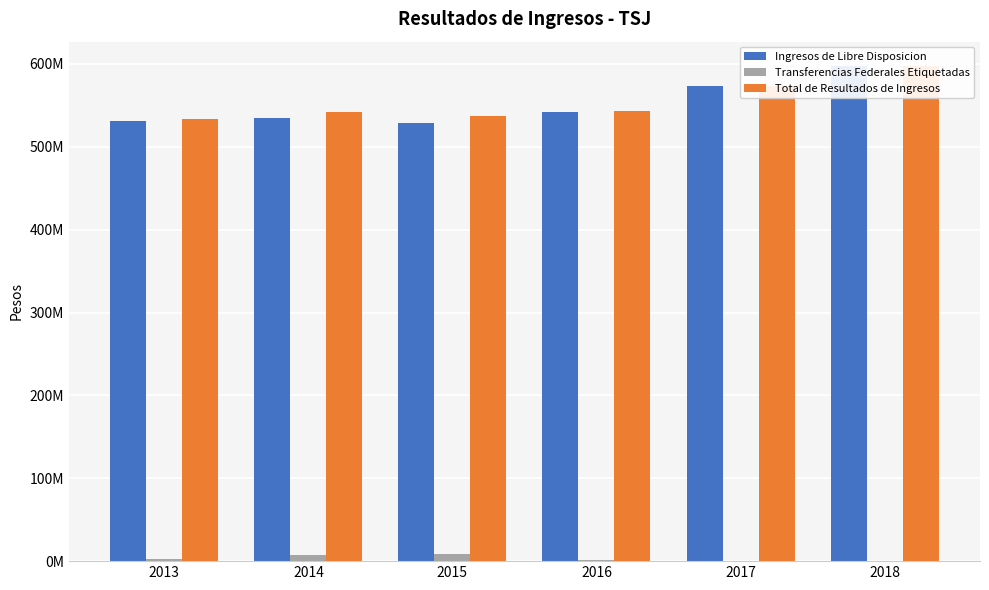

Are the bars horizontal?

No